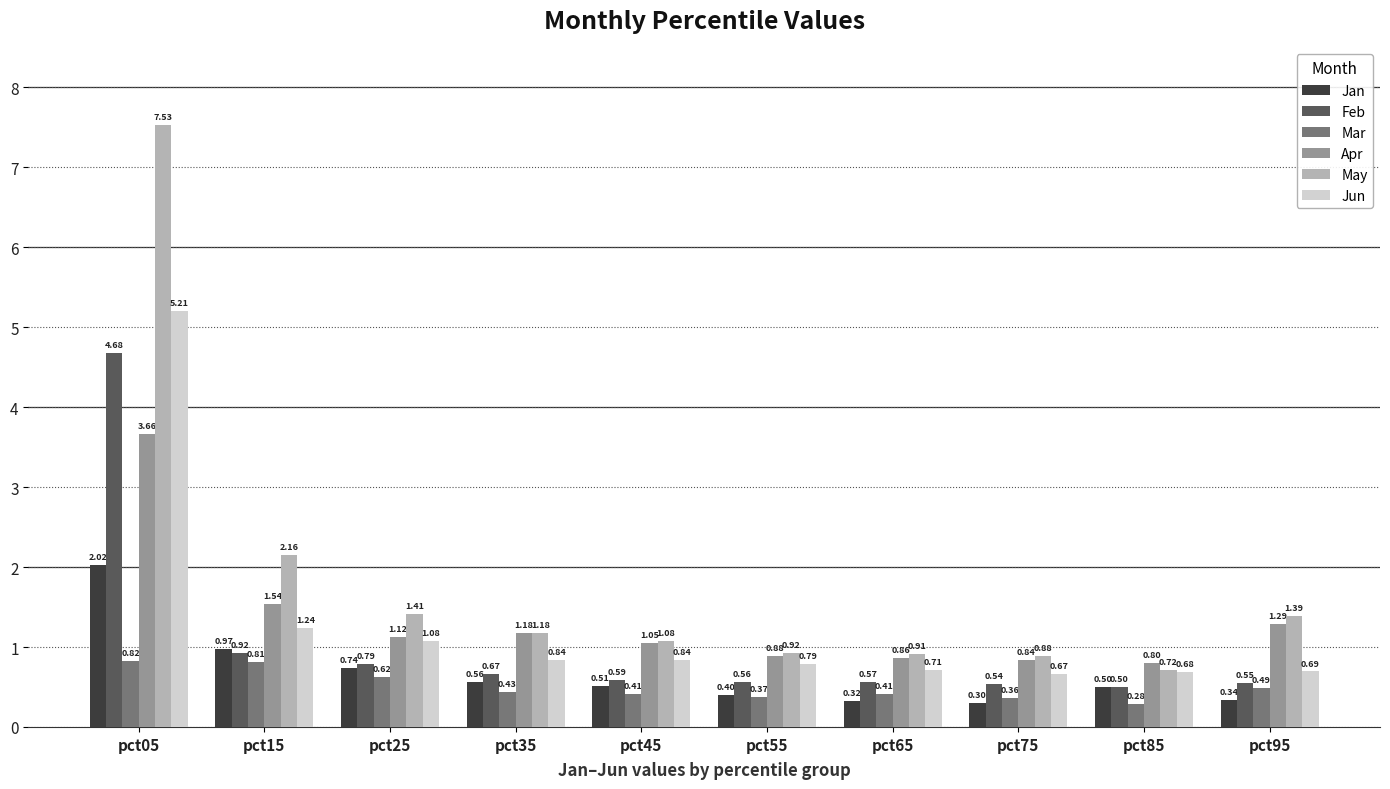

At pct95, list the series in order from largest to smallest.

May, Apr, Jun, Feb, Mar, Jan